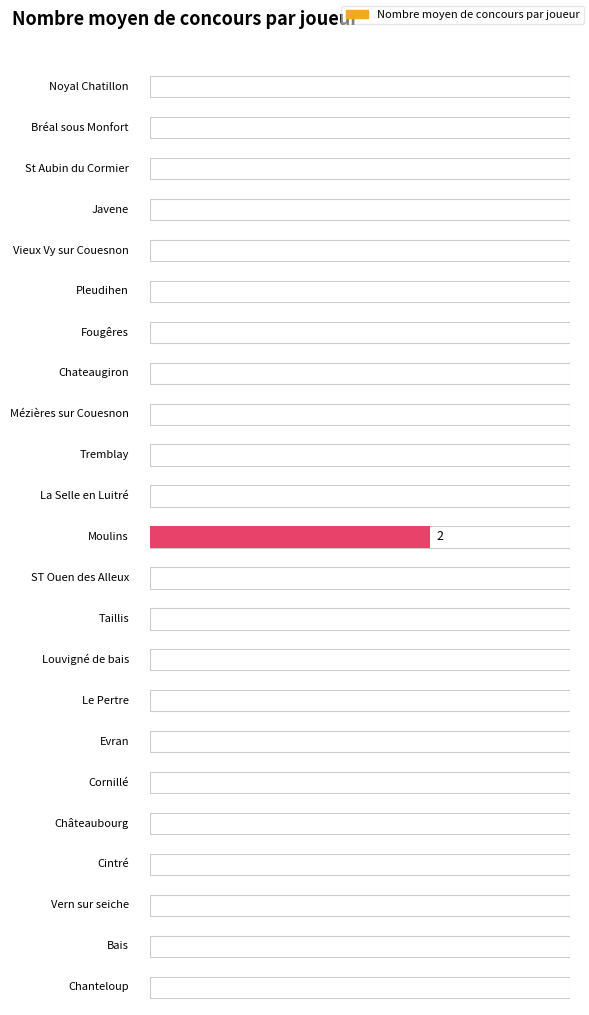

How many distinct data groups are displayed?

1